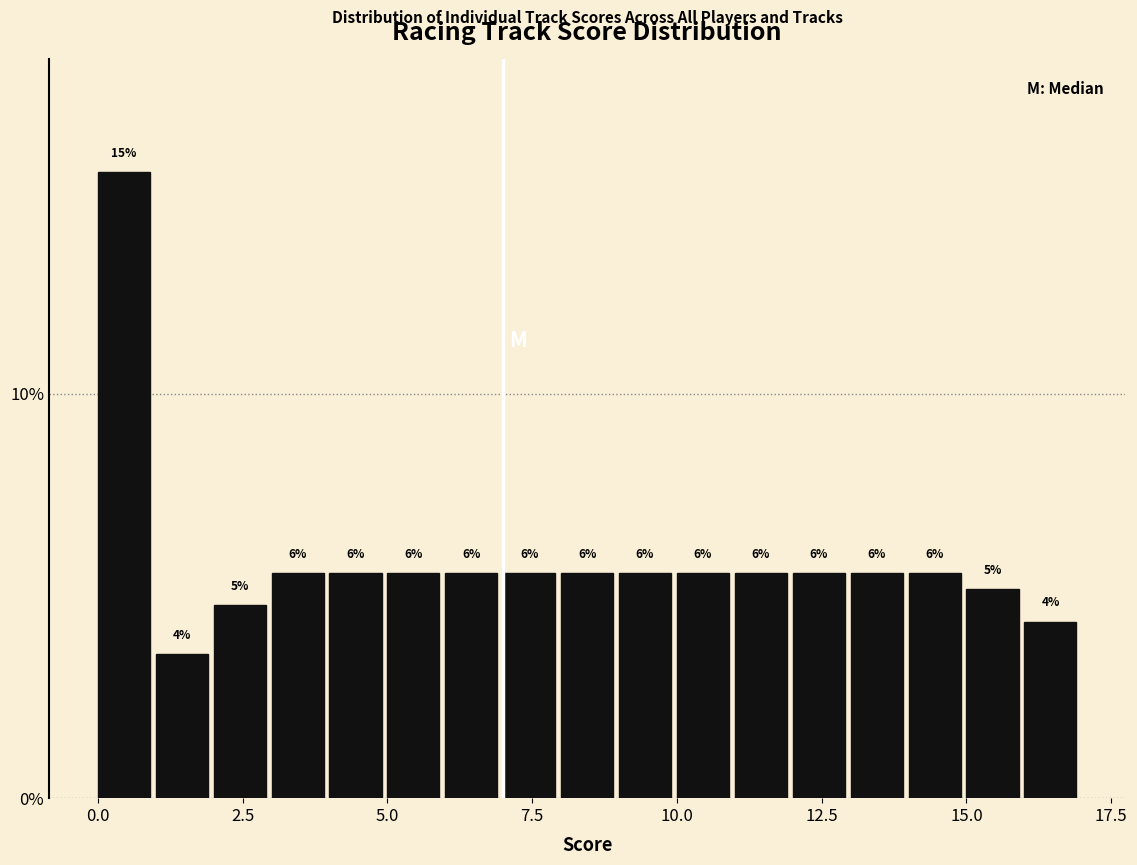

Read against the x-axis, roughly where is the centre of the tallest bar?

0.5